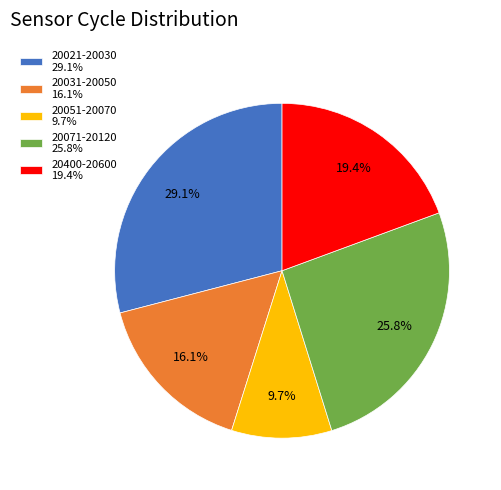

Which slice is the smallest?

20051-20070 9.7%